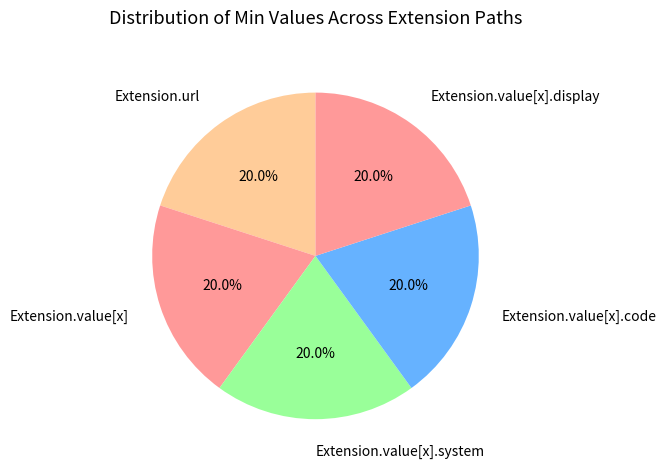

Count the number of slices in the pie.

5